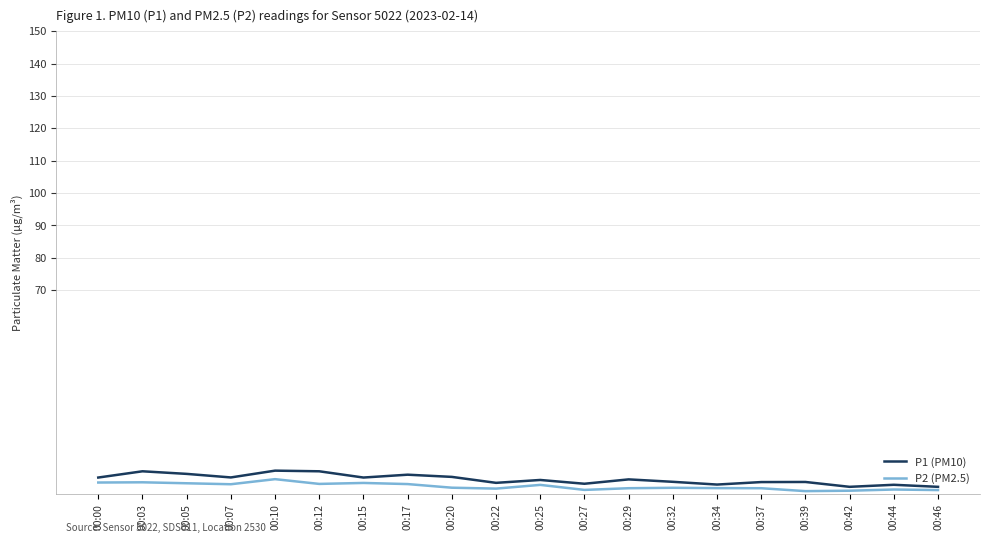

True or false: P2 (PM2.5) has a value of 10.1 at 00:17.

True